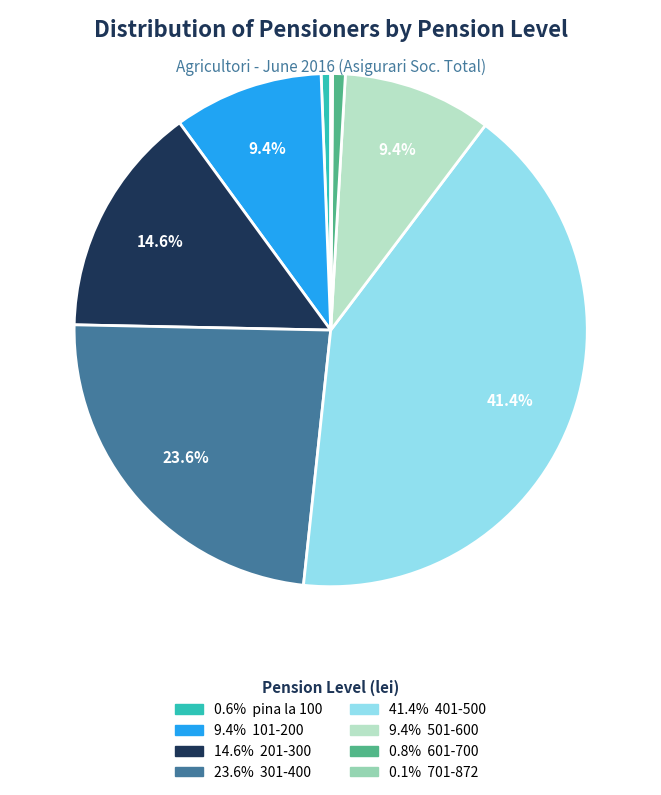

Does any single category account for the majority?

No